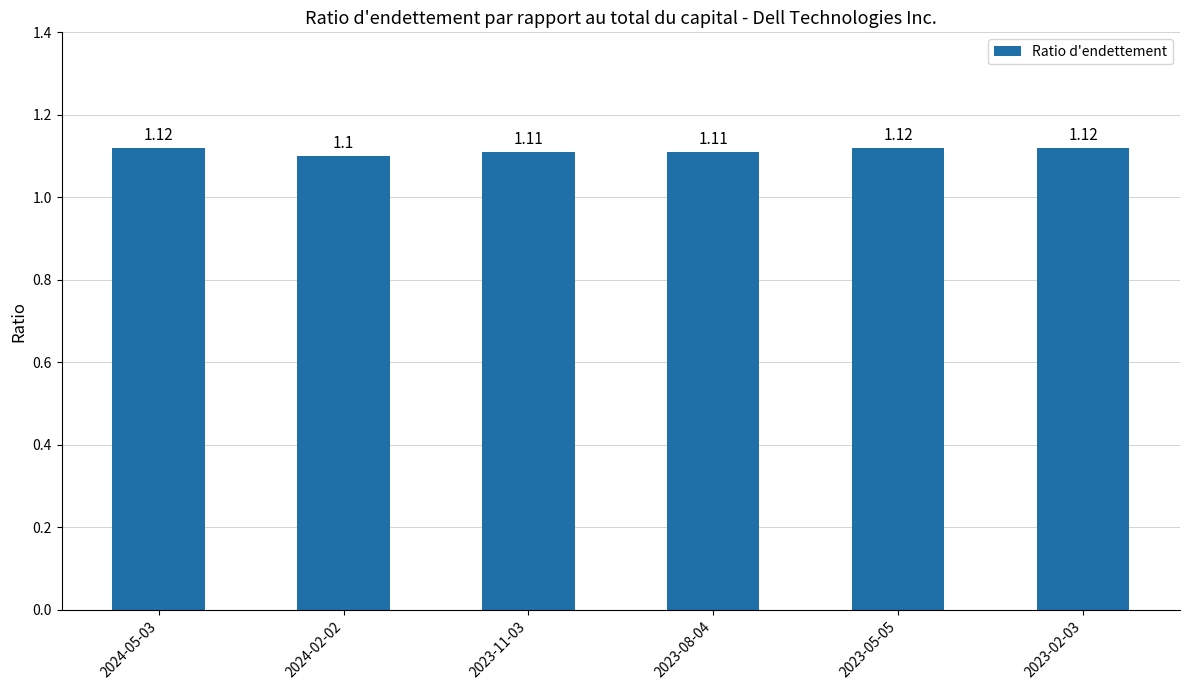

Reading right to left, what are all the values shown in this chart?

1.1	1.1	1.1	1.1	1.1	1.1